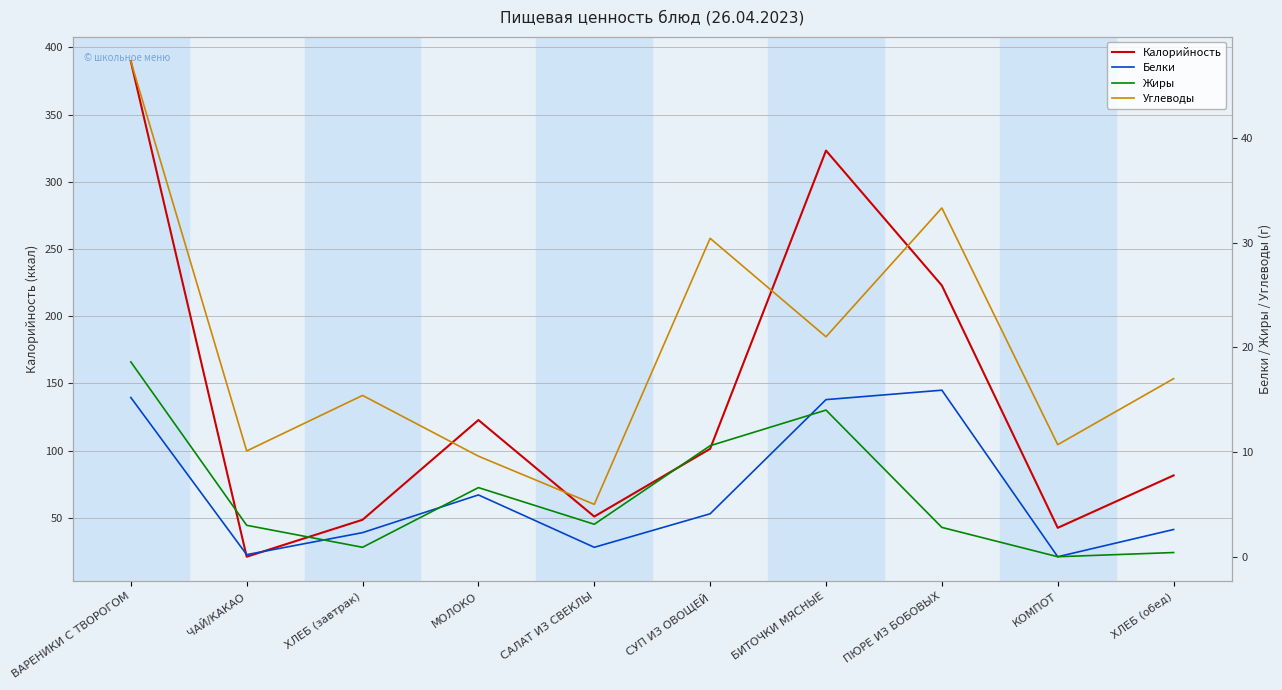

How many data points in Белки are less than 4?

5